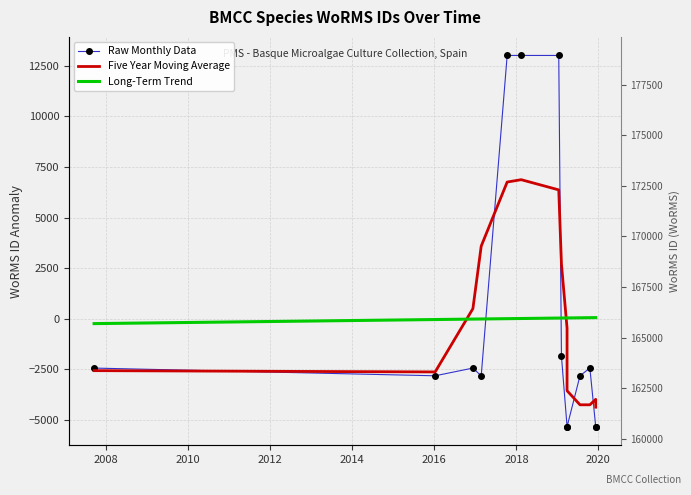

How many data points does each series have?

14